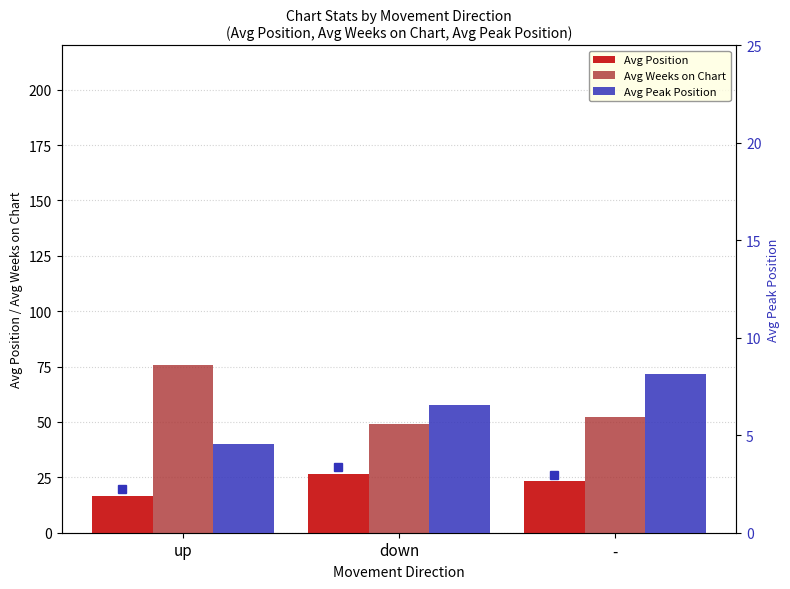

List the labels in order of Avg Peak Position value, largest first.

-, down, up